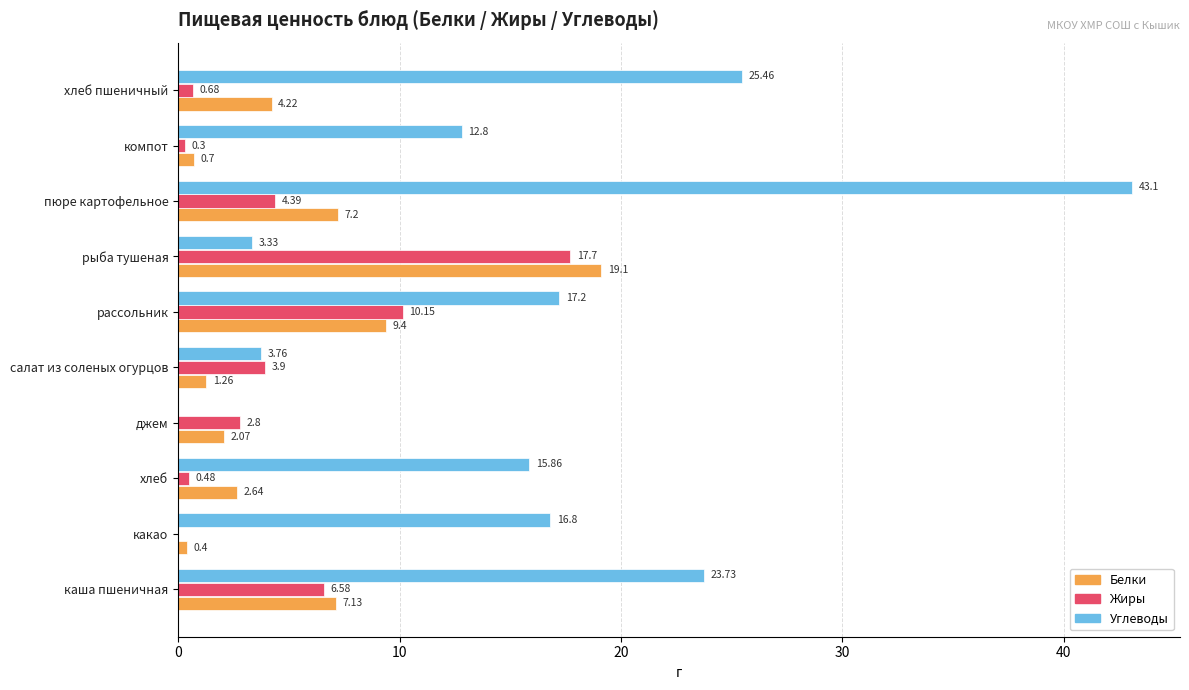

At which label does Белки reach its peak?

рыба тушеная